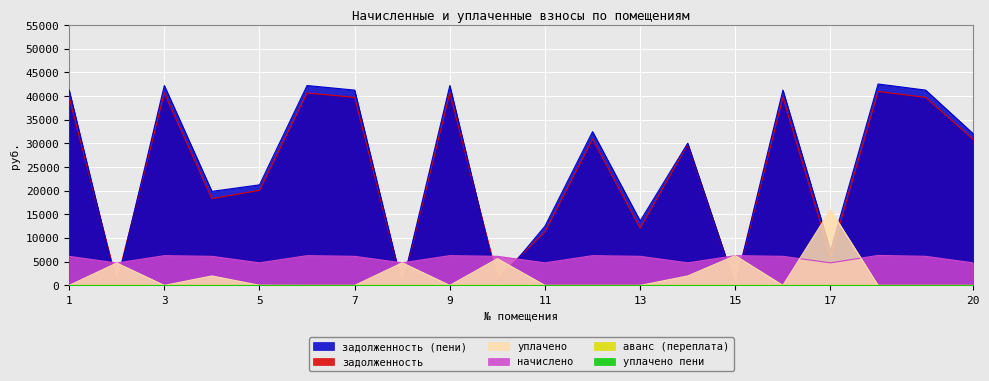

The value of задолженность (пени) at 17 is 9590.4. True or false?

False